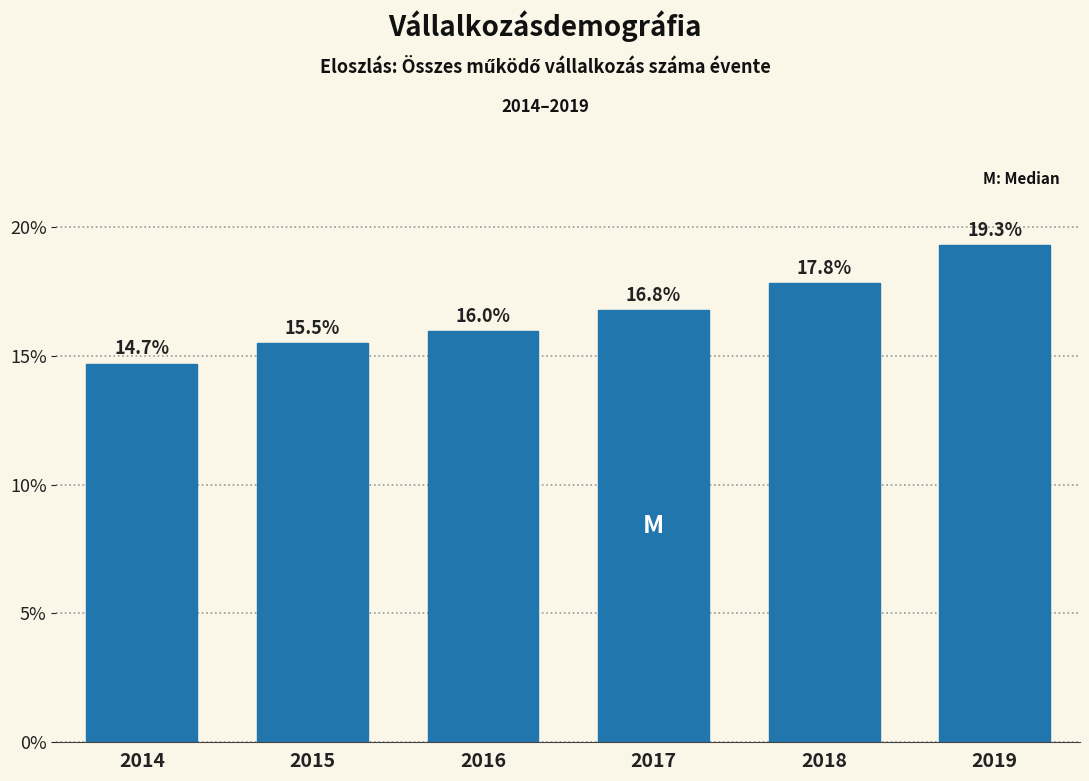

Reading right to left, extract all data points from this chart.

19.3	17.8	16.8	16.0	15.5	14.7